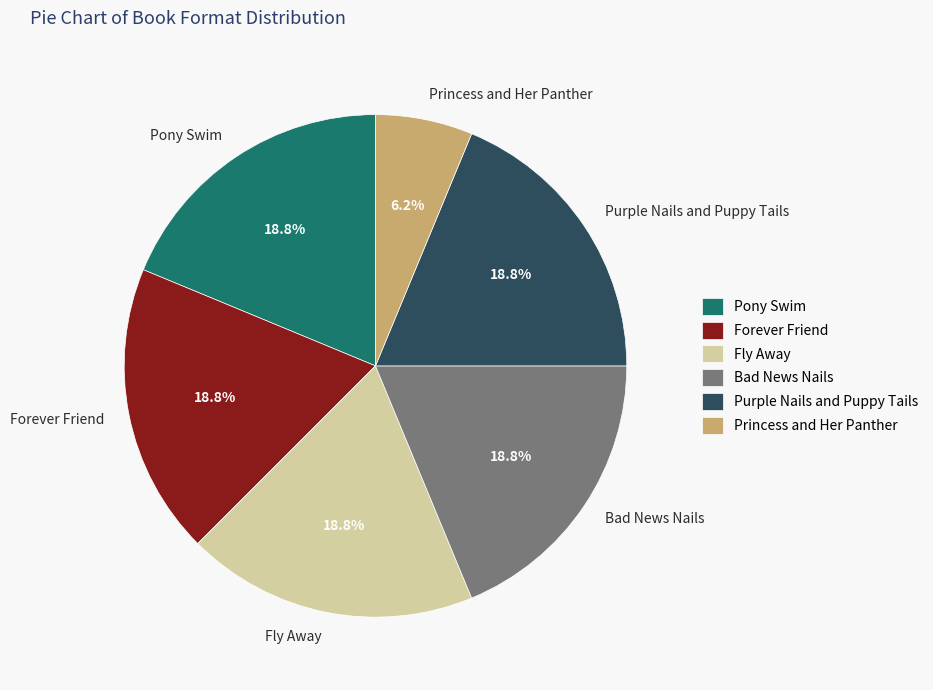

Which slice is the smallest?

Princess and Her Panther